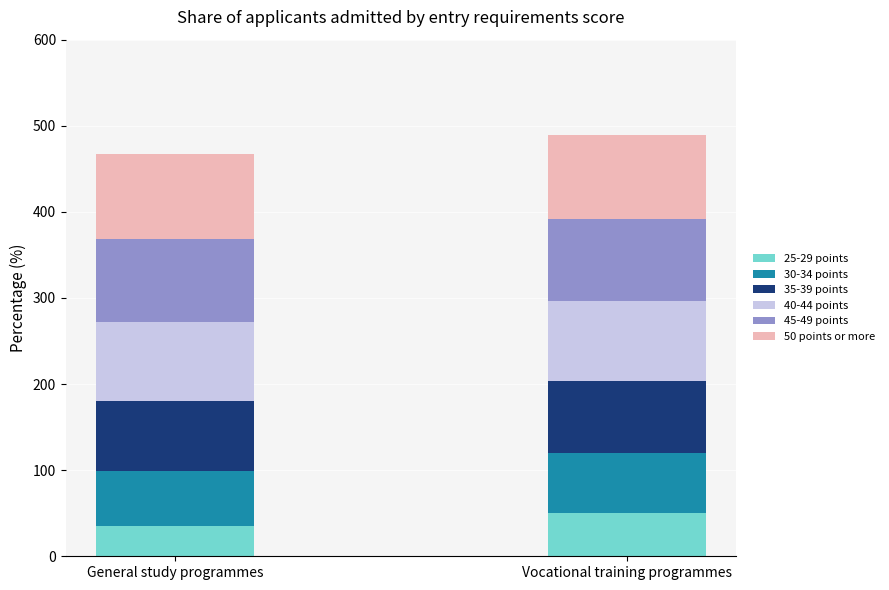

What is the lowest value of the 25-29 points series?

35.2